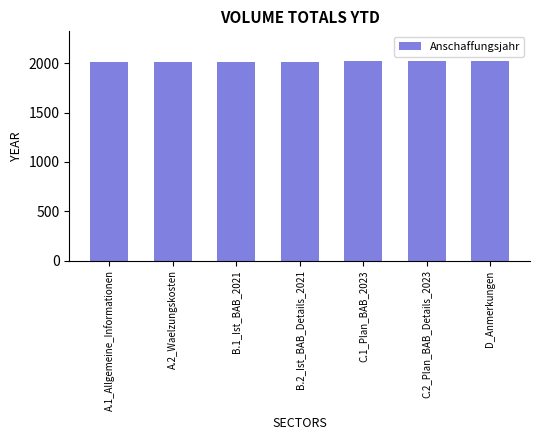

Does the chart contain stacked bars?

No